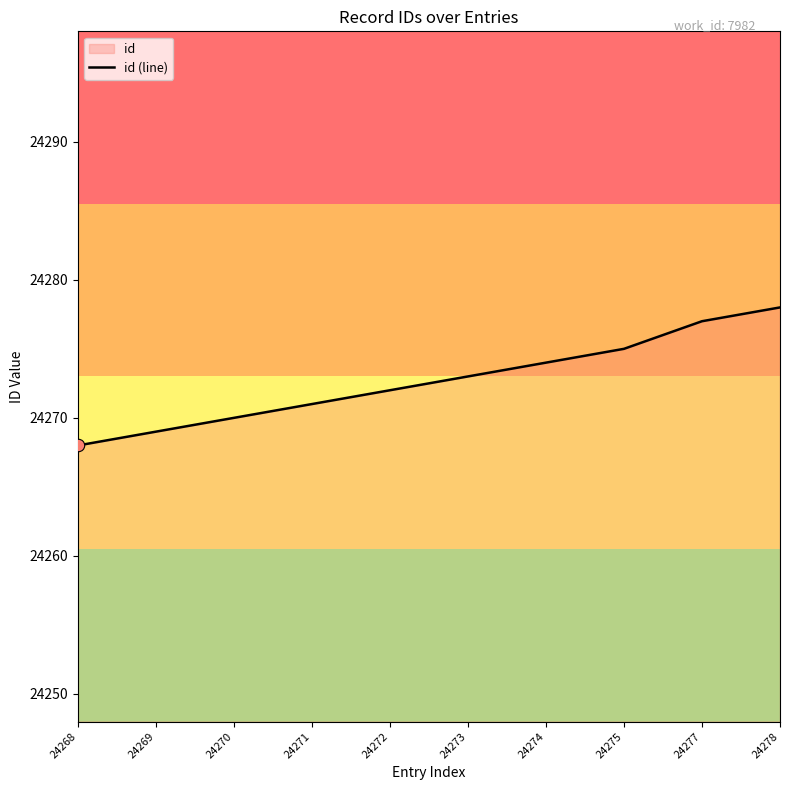

Which has a higher value, 24271 or 24275?

24275